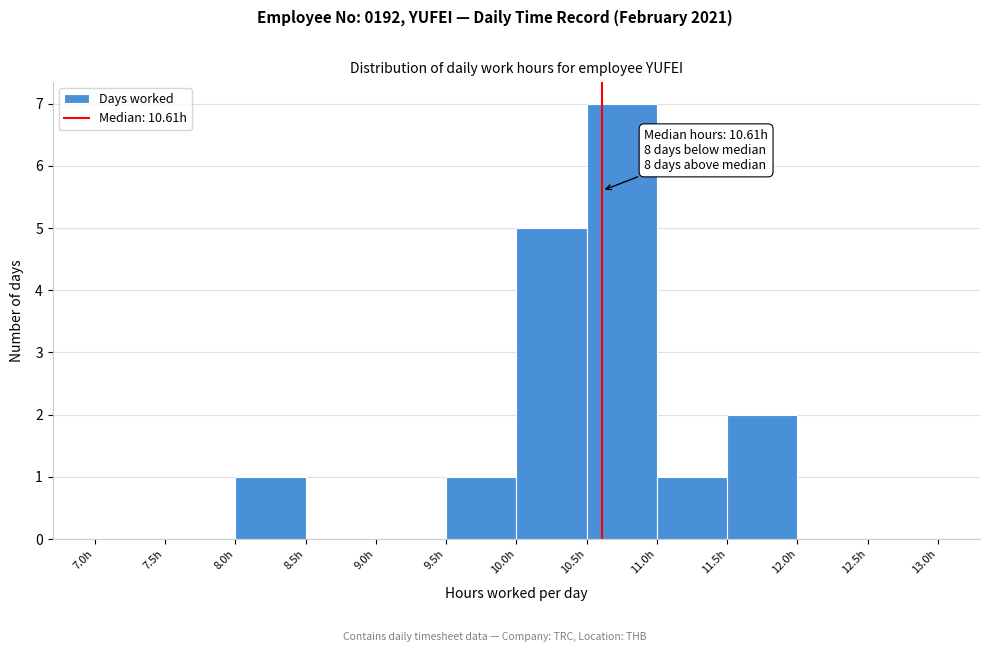

Over which range of the x-axis is the bar tallest?

10.5 to 11.0